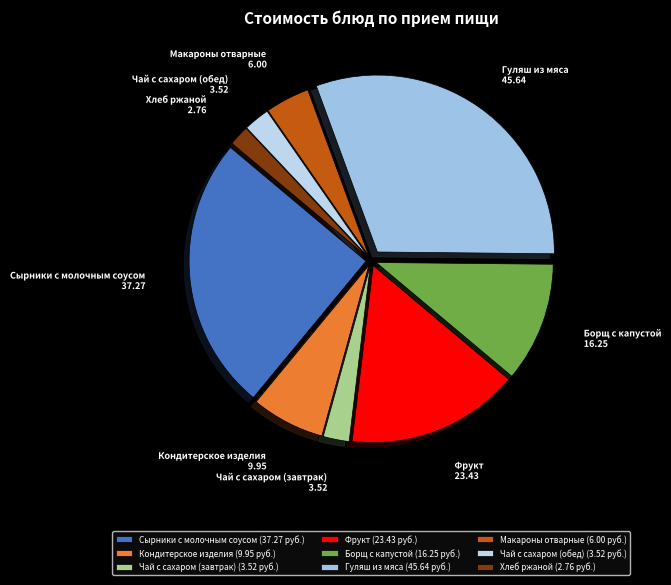

Count the number of slices in the pie.

9